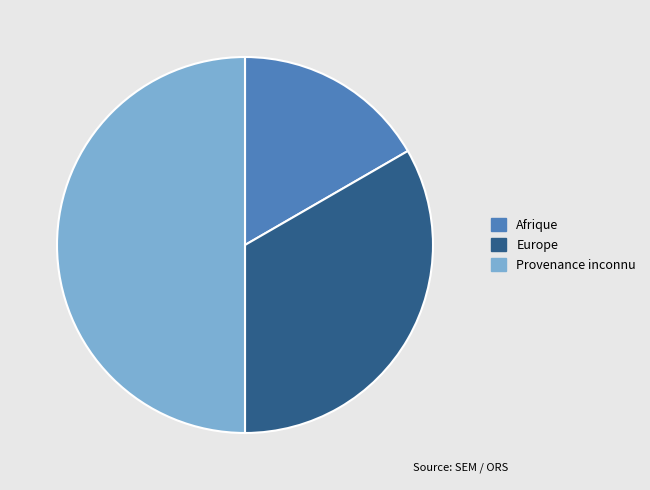

What is the smallest slice in the pie chart?

Afrique